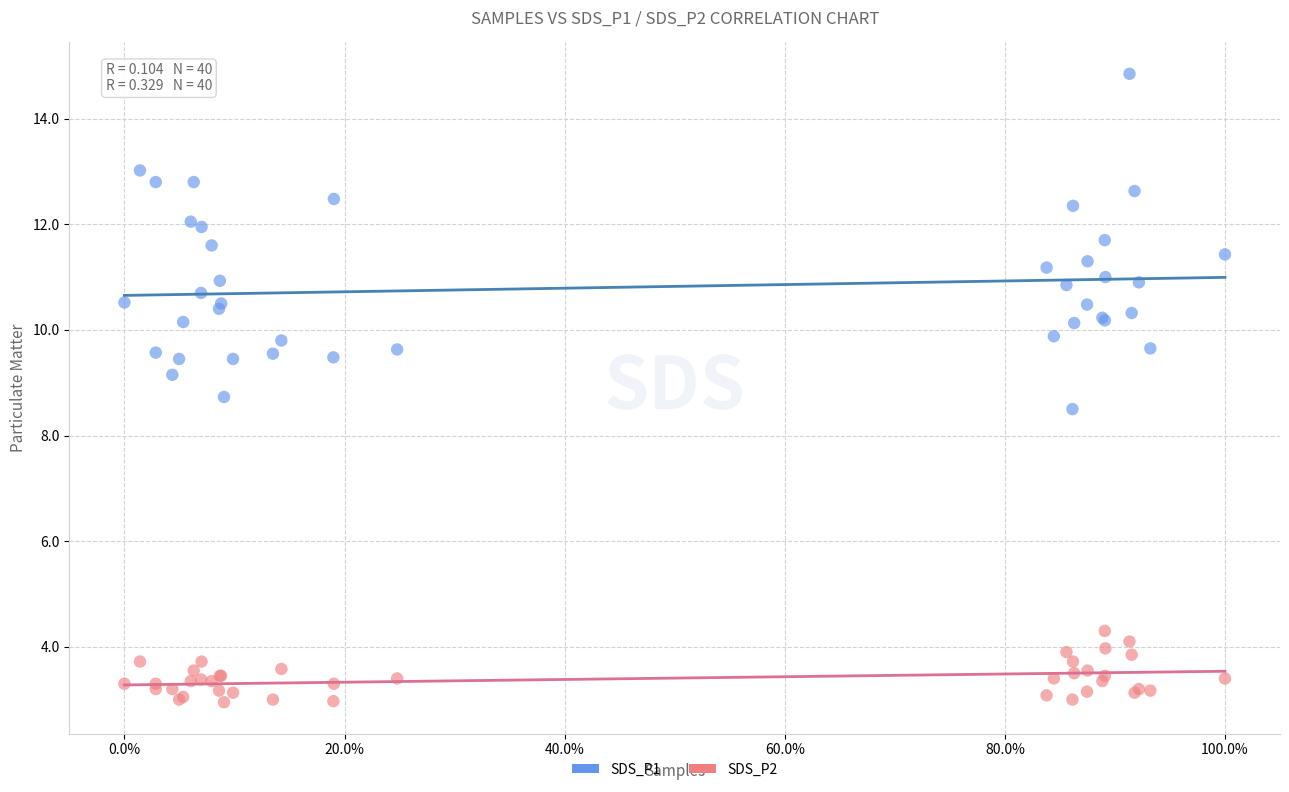

Across all series, what Y value is closest to 8?

8.5